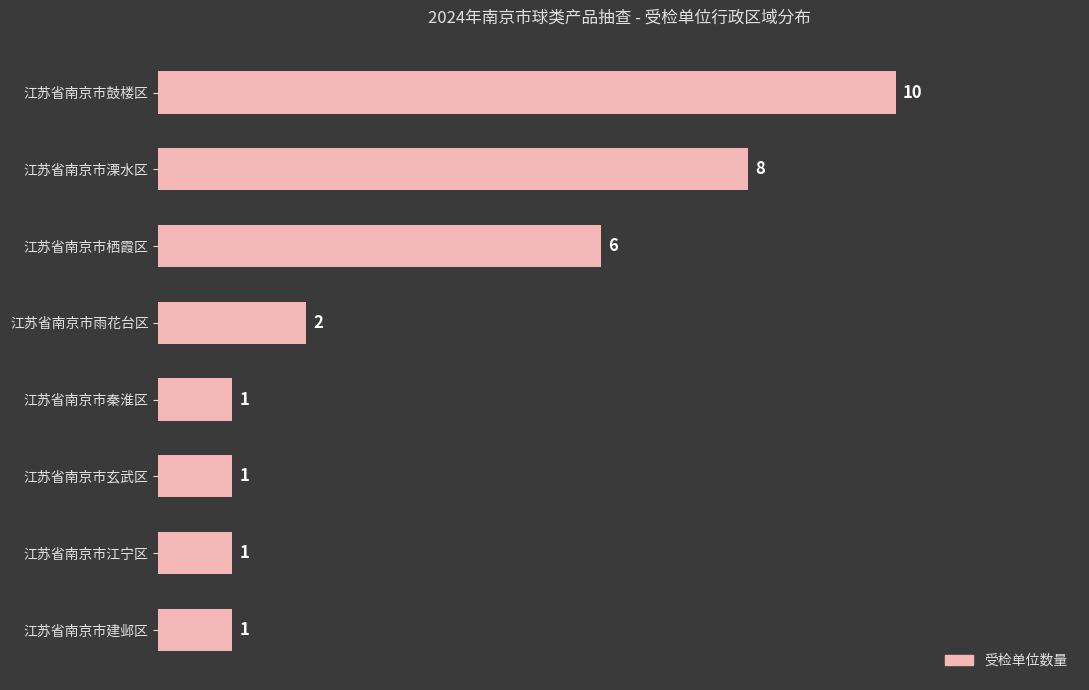

Is it true that the value at 江苏省南京市栖霞区 is 8?

False